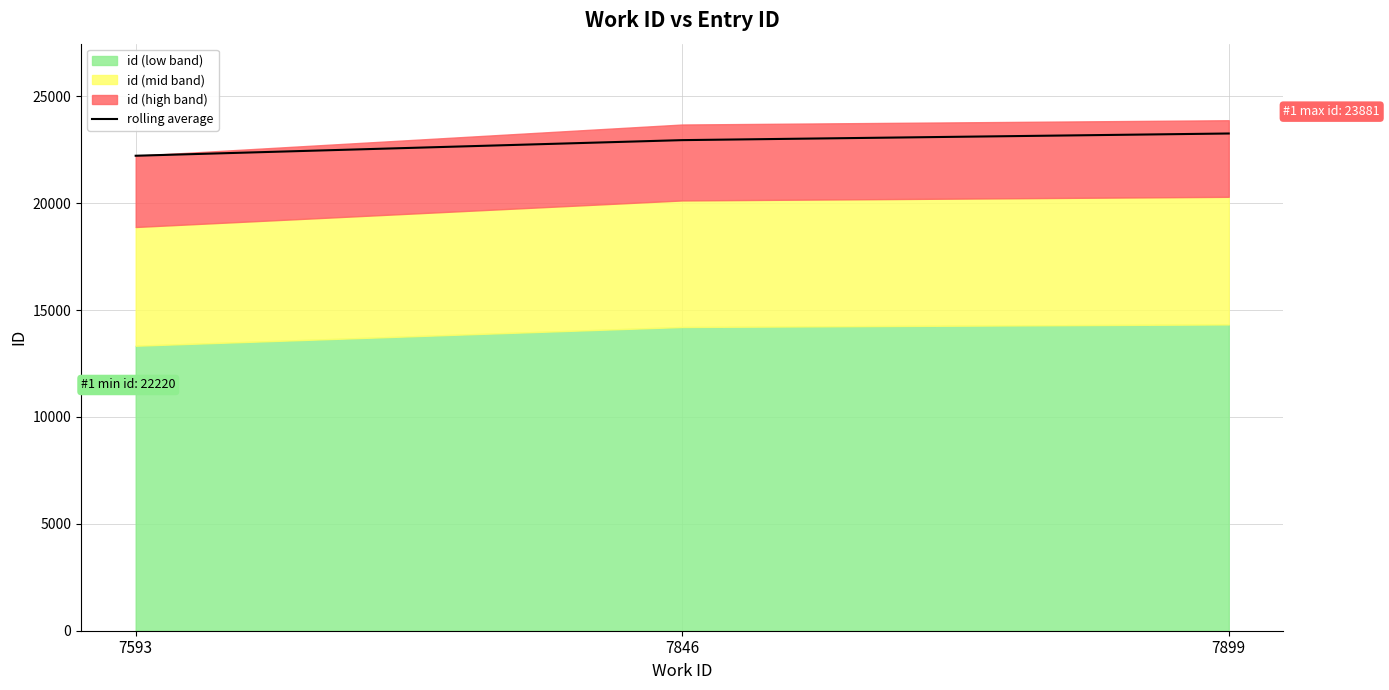

Does the chart display data point markers on the line(s)?

No